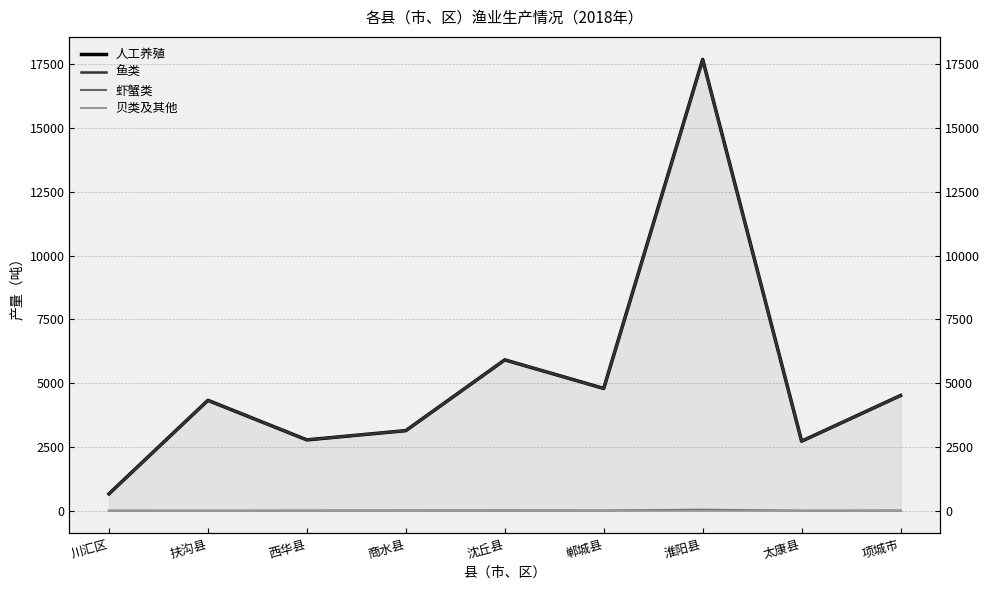

What is the label of the 6th point from the left?

郸城县